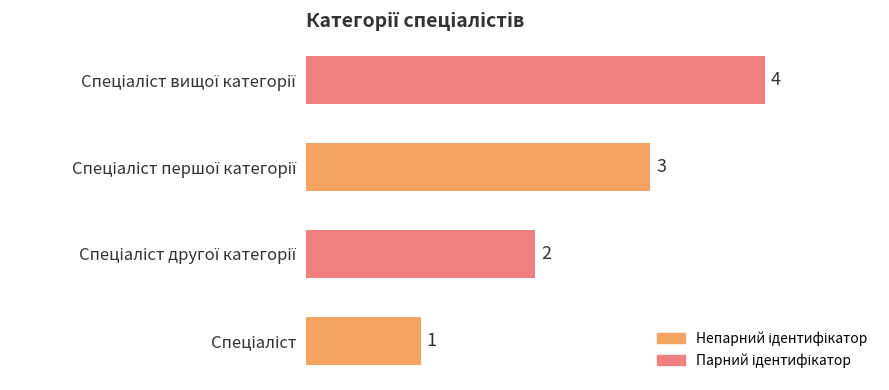

How many values are between 2 and 4?

3